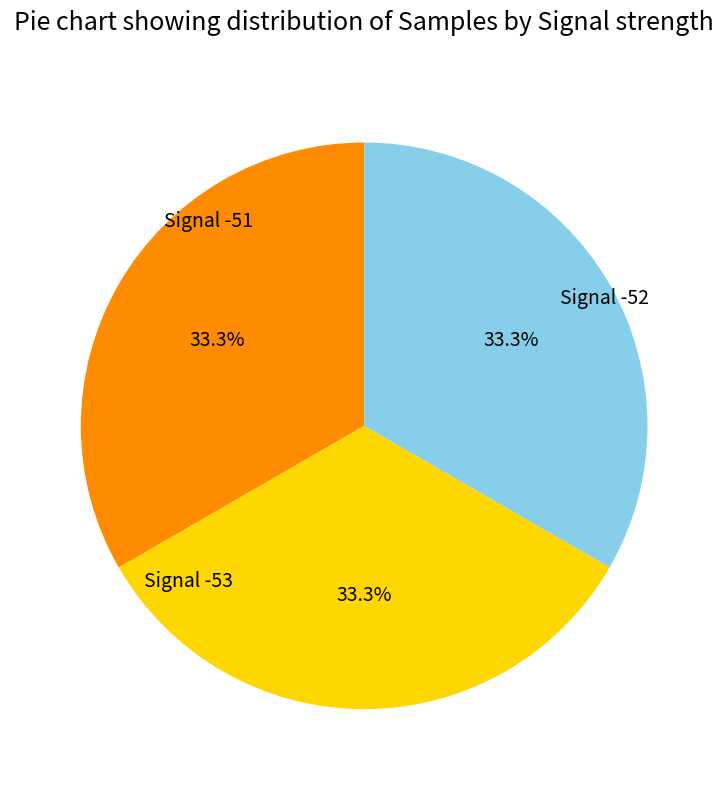

Is there a majority slice in this chart?

No